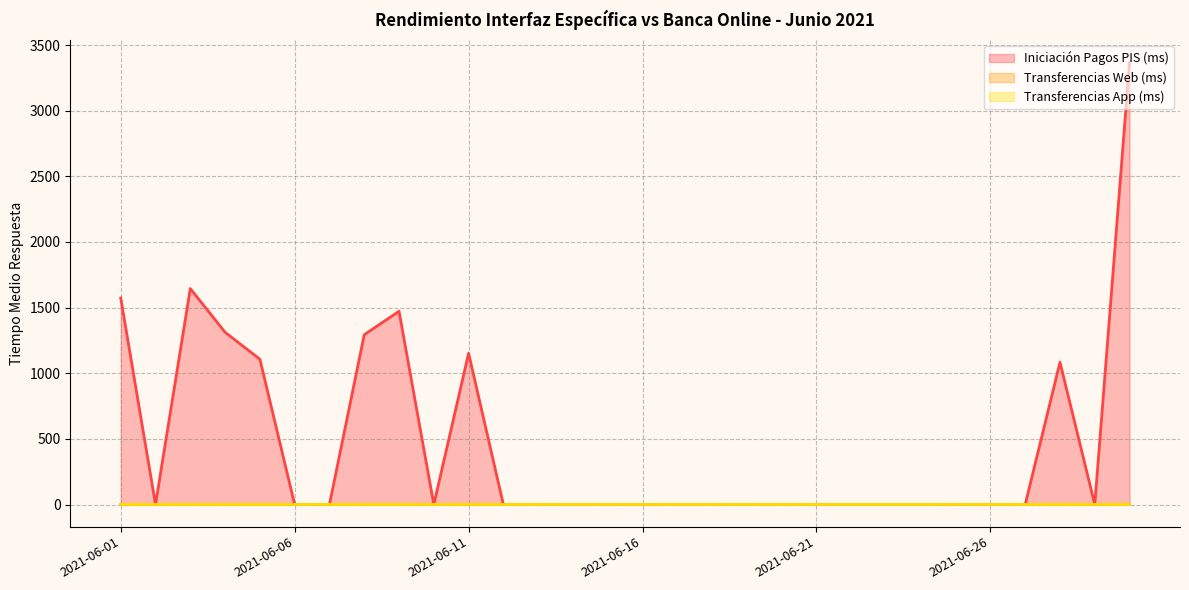

At which label does Transferencias Web (ms) reach its peak?

2021-06-01